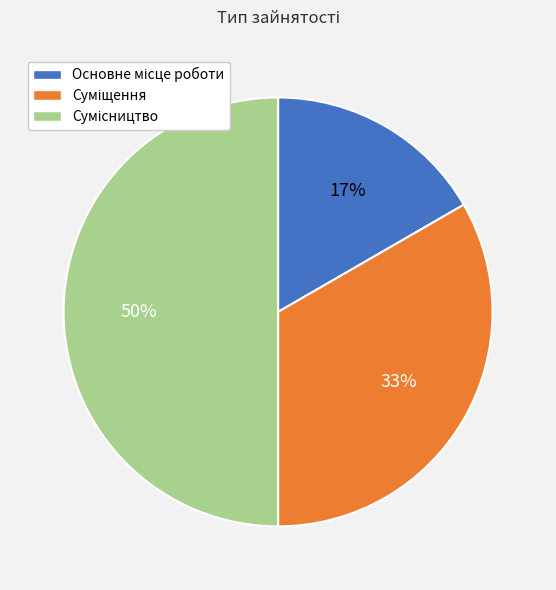

To the nearest percent, what is the difference between the largest and smallest slice percentages?

33%